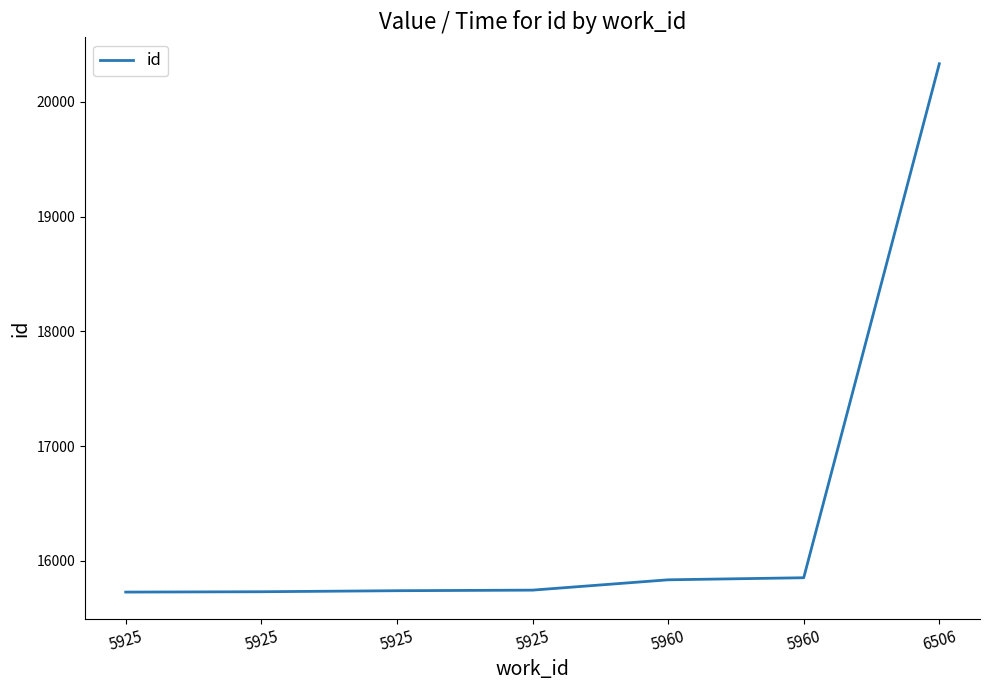

What is the ratio of the value at 5925 to the value at 5960?

1.0